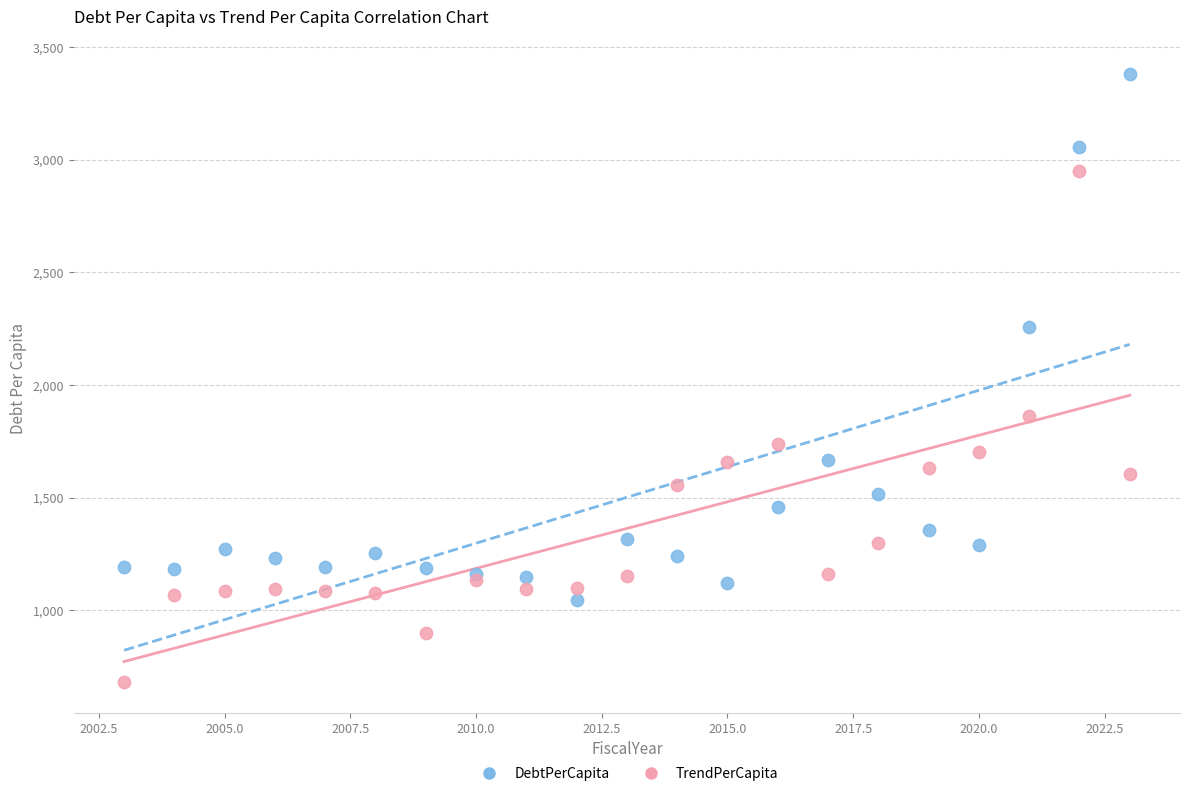

What are all the series names shown in the legend?

DebtPerCapita, TrendPerCapita